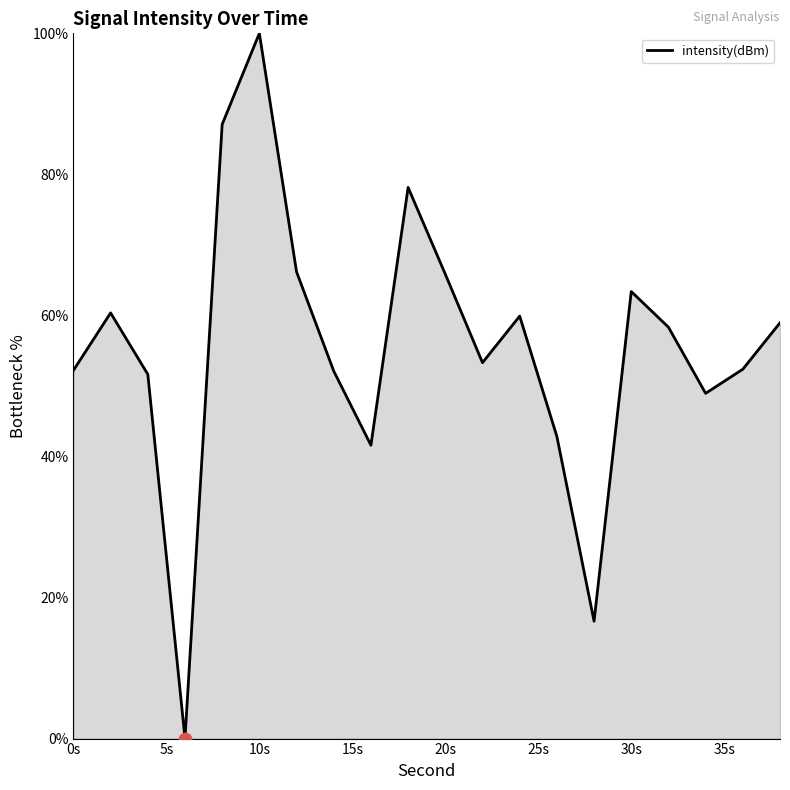

What is the greatest value displayed?

100.0